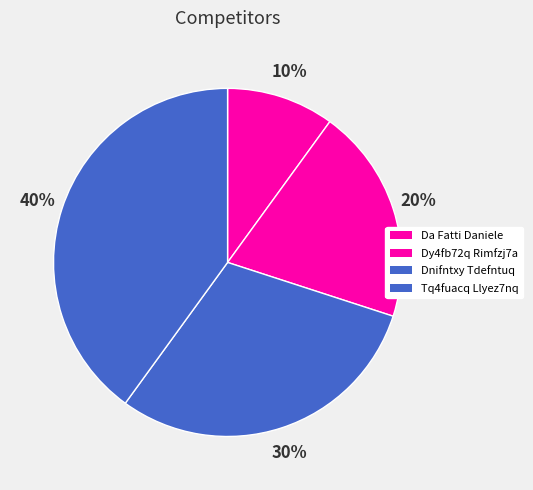

The Da Fatti Daniele slice represents 1% of the pie. True or false?

False